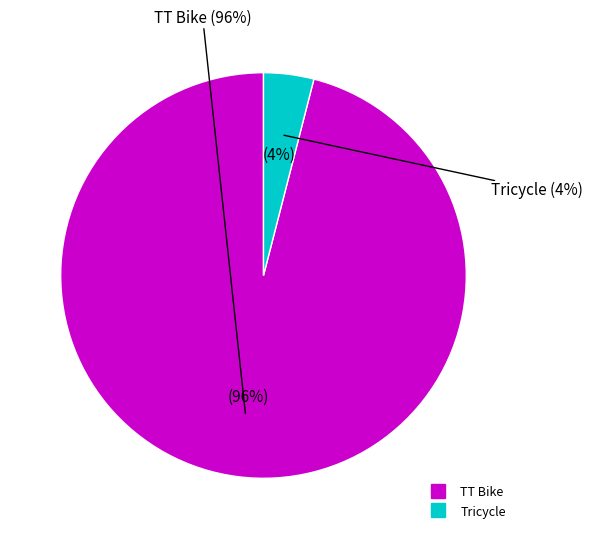

Rank the categories by value from lowest to highest.

Tricycle, TT Bike